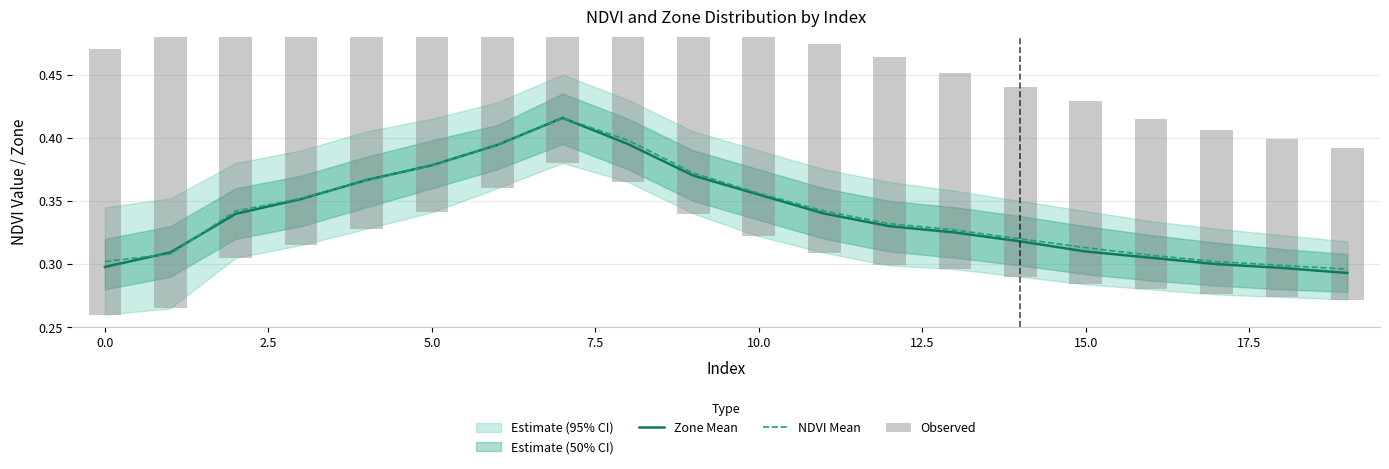

What is the sum of all Zone Mean values?

6.8